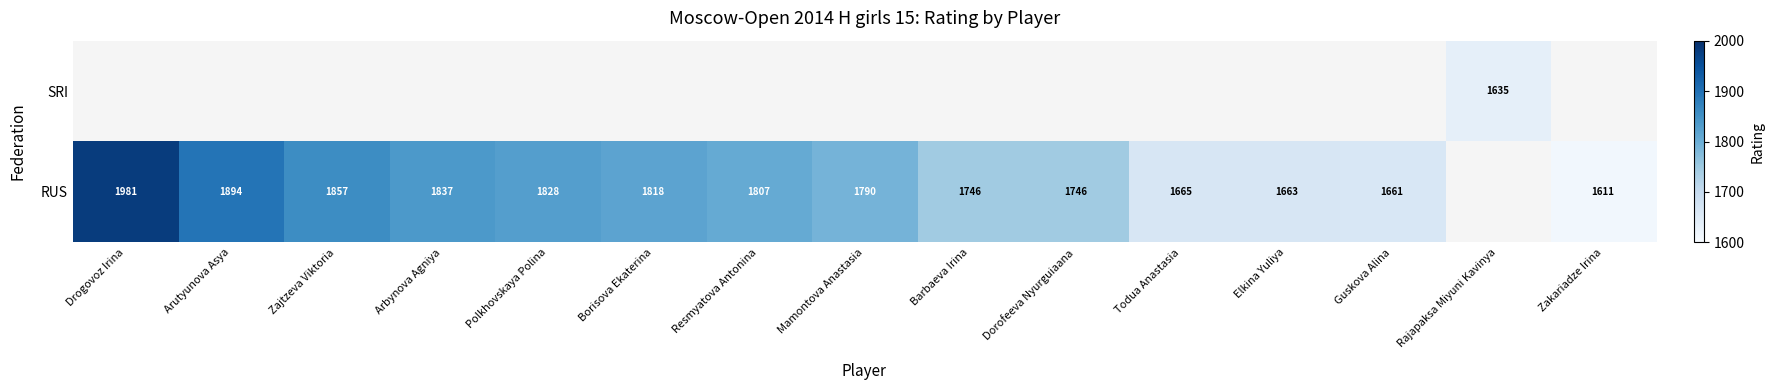

True or false: RUS has a value of 1981 at Drogovoz Irina.

True